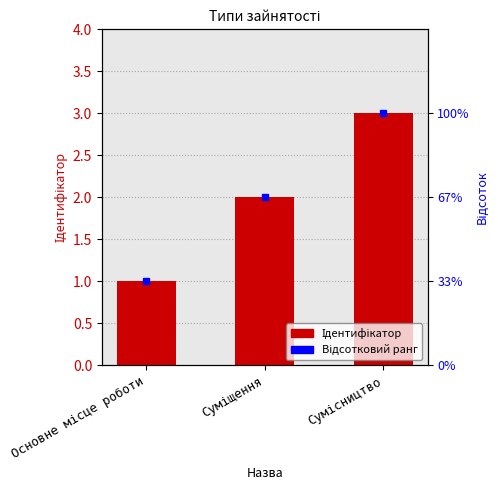

Does the chart contain stacked bars?

No